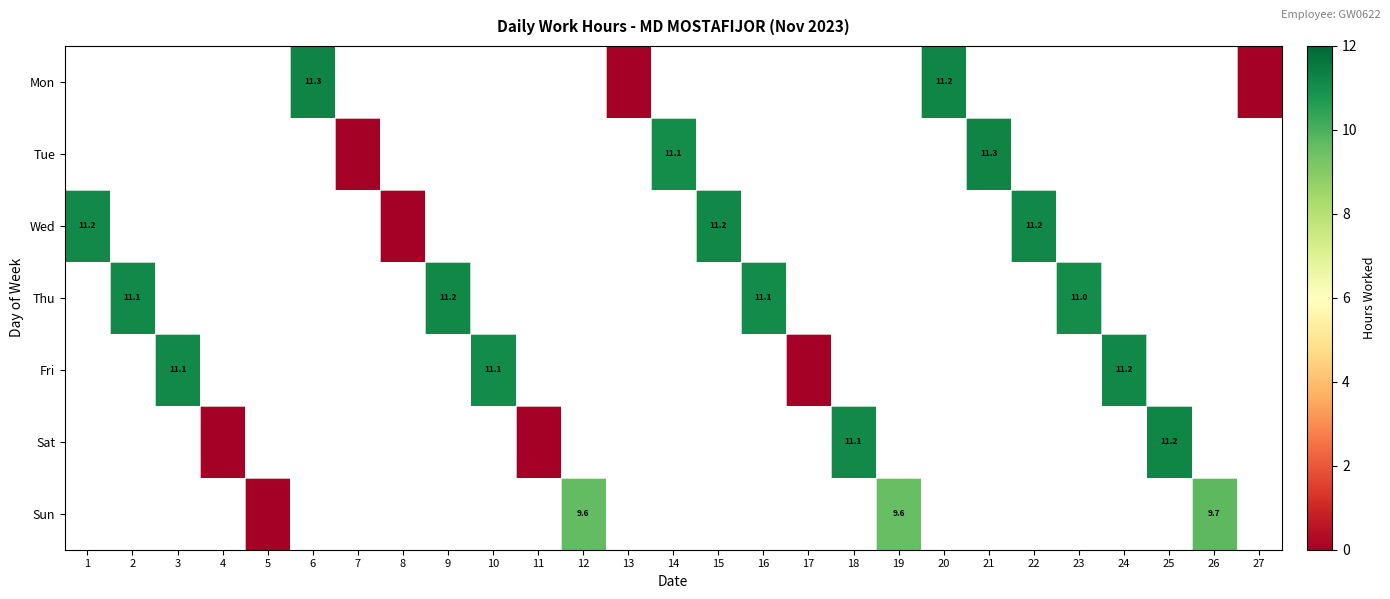

What is the greatest value displayed?

11.3